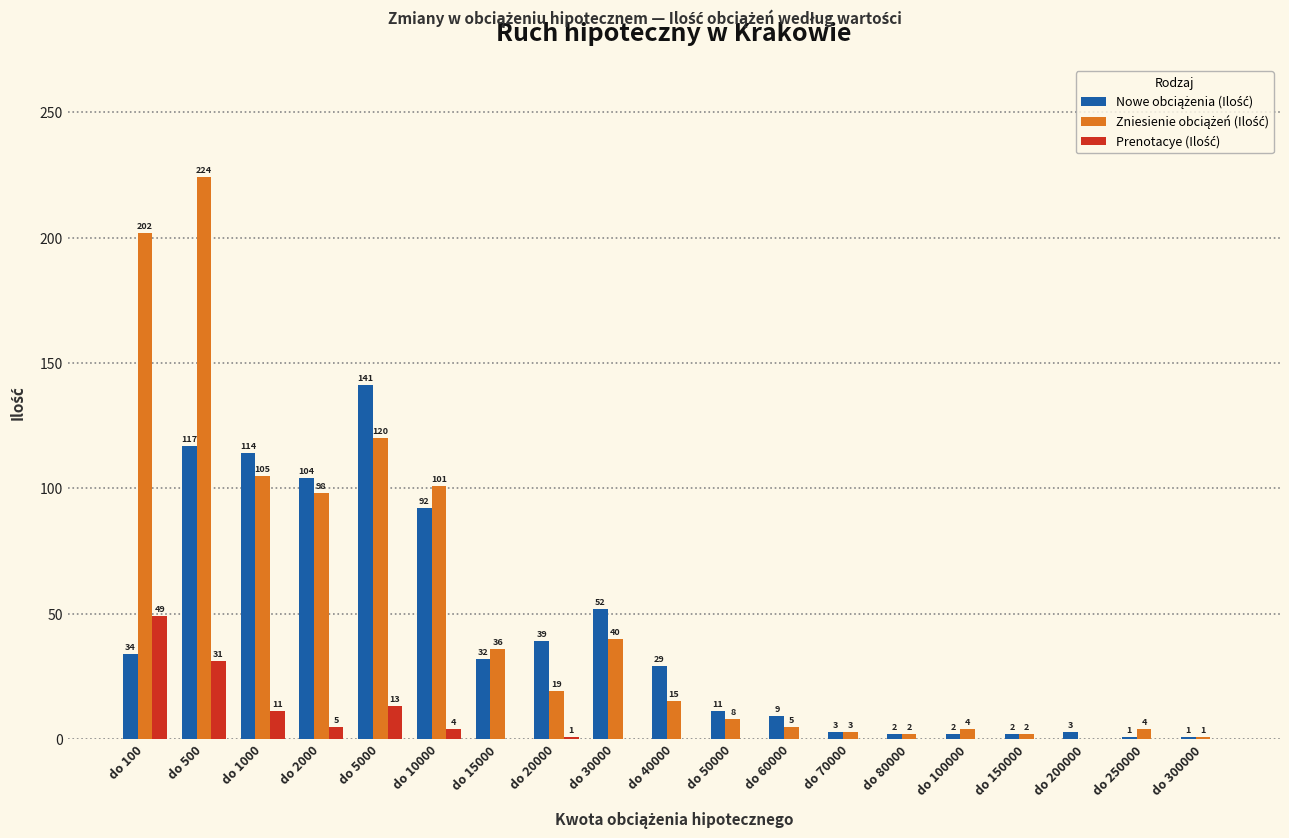

What is the total value across all series at do 70000?

6